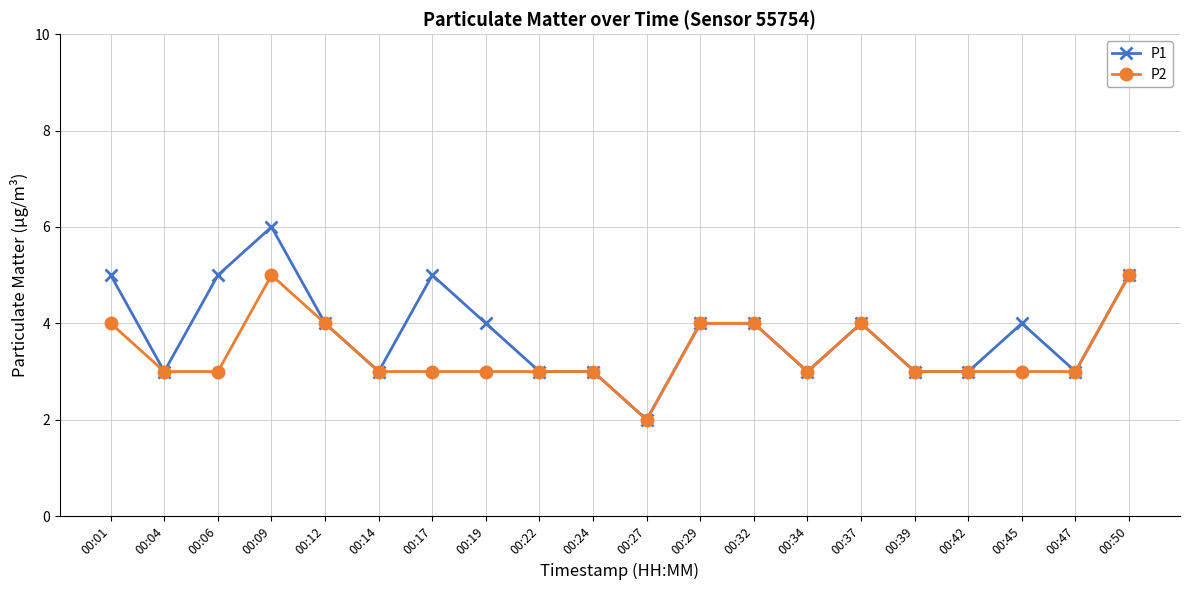

Reading left to right, extract all data points from this chart.

P1: 00:01=5	00:04=3	00:06=5	00:09=6	00:12=4	00:14=3	00:17=5	00:19=4	00:22=3	00:24=3	00:27=2	00:29=4	00:32=4	00:34=3	00:37=4	00:39=3	00:42=3	00:45=4	00:47=3	00:50=5
P2: 00:01=4	00:04=3	00:06=3	00:09=5	00:12=4	00:14=3	00:17=3	00:19=3	00:22=3	00:24=3	00:27=2	00:29=4	00:32=4	00:34=3	00:37=4	00:39=3	00:42=3	00:45=3	00:47=3	00:50=5